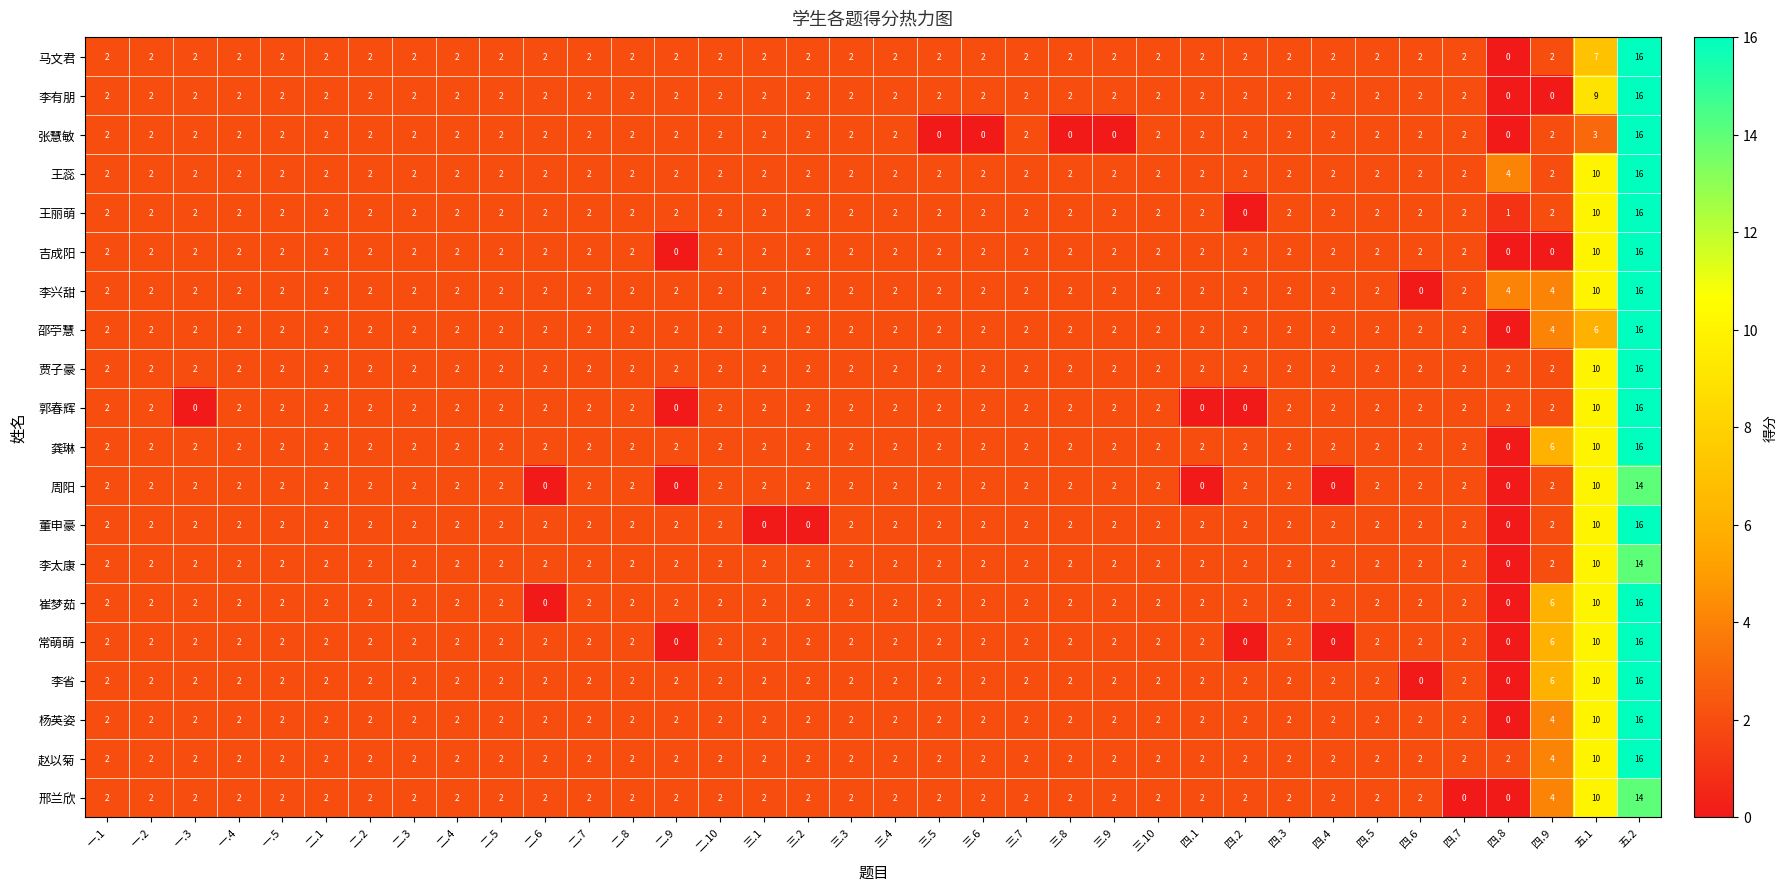

What is the total value across all series at 三.1?

38